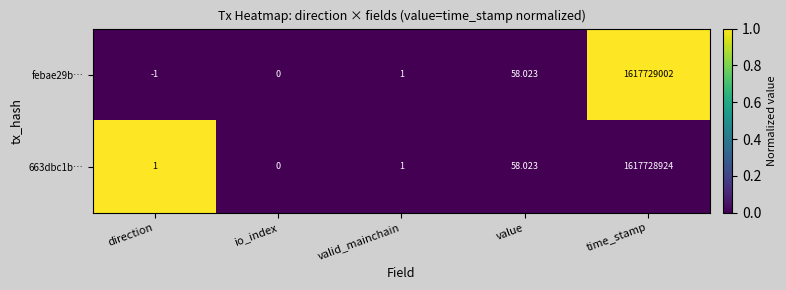

At which category is the sum across all series the highest?

time_stamp